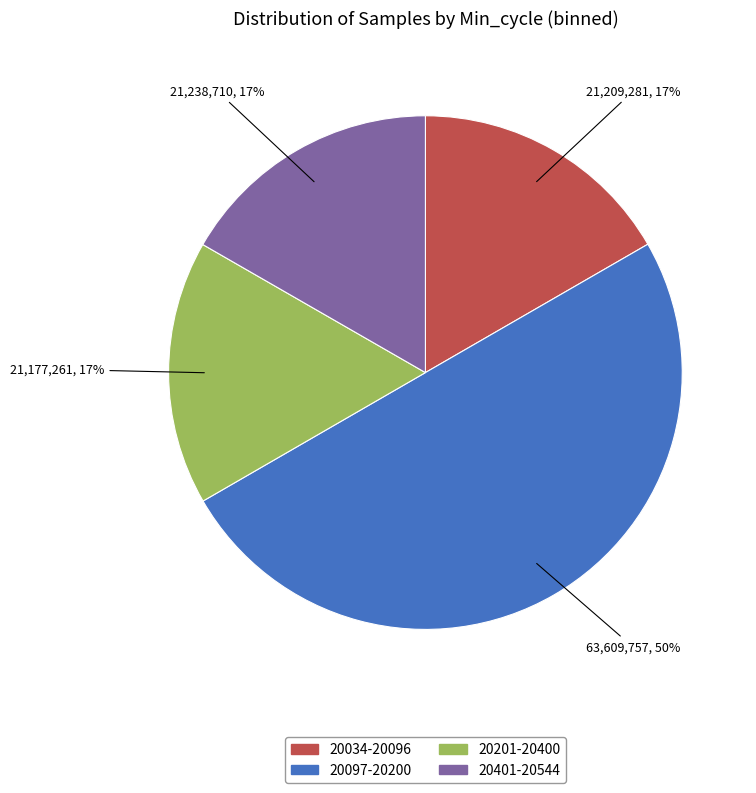

Which slice is the largest?

20097-20200